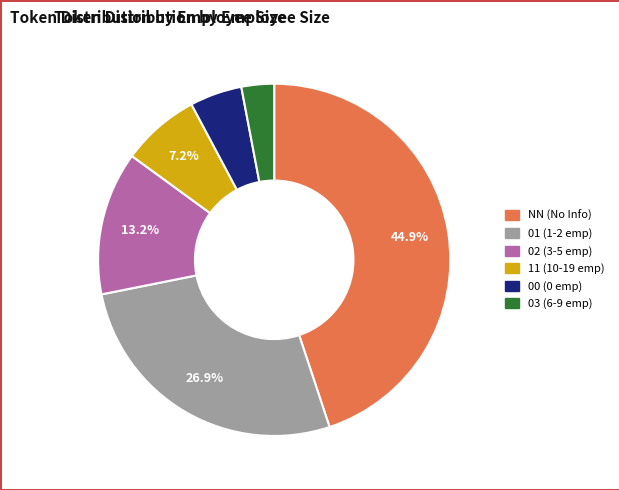

Rank the categories by value from highest to lowest.

NN, 01, 02, 11, 00, 03